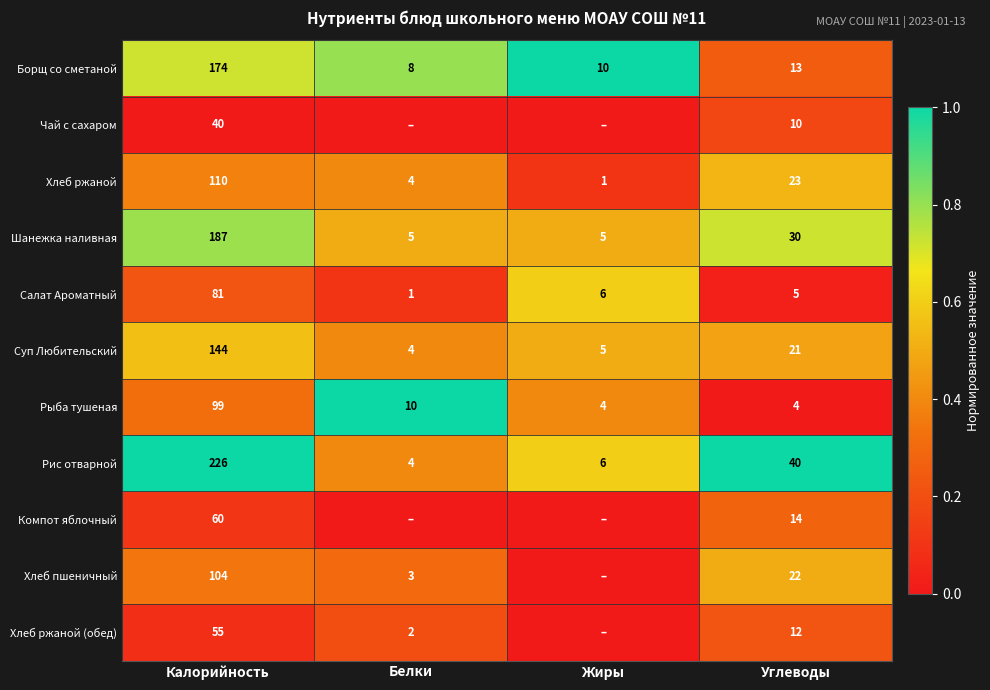

What is the total value across all series at Калорийность?

1280